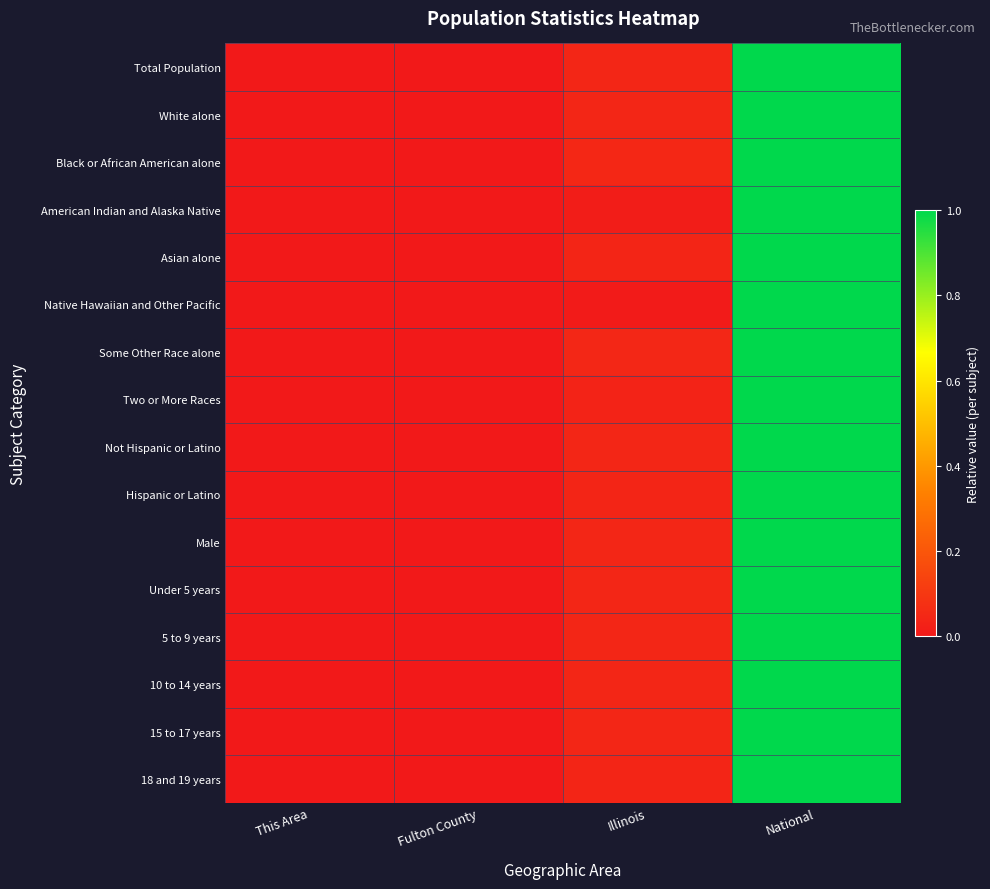

Reading right to left, list all the values displayed in this chart.

Total Population: National=1.0	Illinois=0.0	Fulton County=0.0	This Area=0.0
White alone: National=1.0	Illinois=0.0	Fulton County=0.0	This Area=0.0
Black or African American alone: National=1.0	Illinois=0.0	Fulton County=0.0	This Area=0.0
American Indian and Alaska Native: National=1.0	Illinois=0.0	Fulton County=0.0	This Area=0.0
Asian alone: National=1.0	Illinois=0.0	Fulton County=0.0	This Area=0.0
Native Hawaiian and Other Pacific: National=1.0	Illinois=0.0	Fulton County=0.0	This Area=0.0
Some Other Race alone: National=1.0	Illinois=0.0	Fulton County=0.0	This Area=0.0
Two or More Races: National=1.0	Illinois=0.0	Fulton County=0.0	This Area=0.0
Not Hispanic or Latino: National=1.0	Illinois=0.0	Fulton County=0.0	This Area=0.0
Hispanic or Latino: National=1.0	Illinois=0.0	Fulton County=0.0	This Area=0.0
Male: National=1.0	Illinois=0.0	Fulton County=0.0	This Area=0.0
Under 5 years: National=1.0	Illinois=0.0	Fulton County=0.0	This Area=0.0
5 to 9 years: National=1.0	Illinois=0.0	Fulton County=0.0	This Area=0.0
10 to 14 years: National=1.0	Illinois=0.0	Fulton County=0.0	This Area=0.0
15 to 17 years: National=1.0	Illinois=0.0	Fulton County=0.0	This Area=0.0
18 and 19 years: National=1.0	Illinois=0.0	Fulton County=0.0	This Area=0.0